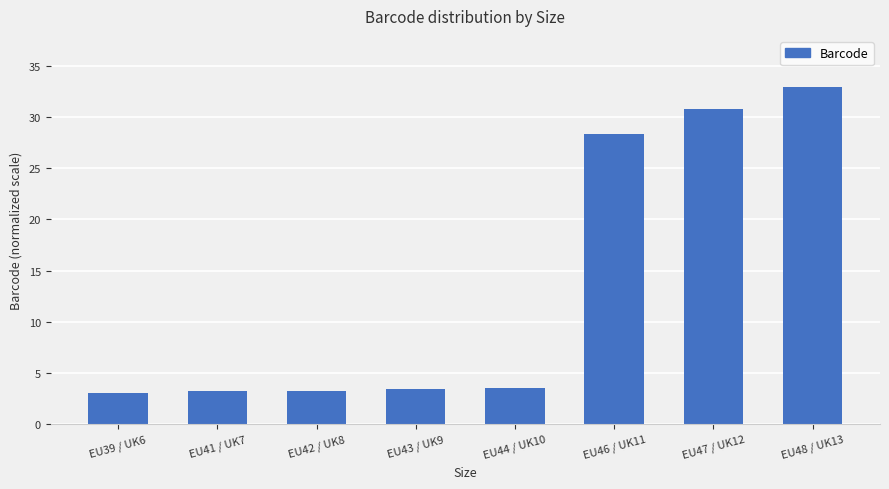

Which category has the highest value across all series?

EU48 / UK13